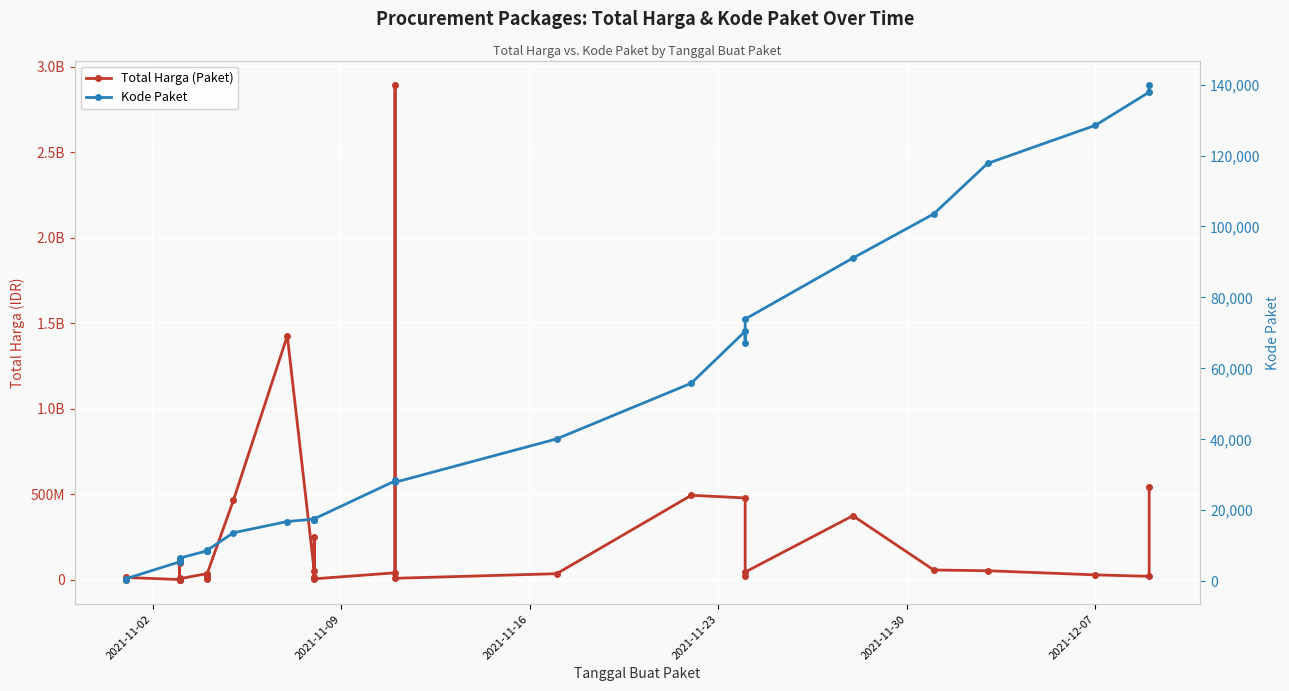

True or false: Total Harga (Paket) and Kode Paket intersect in this chart.

False